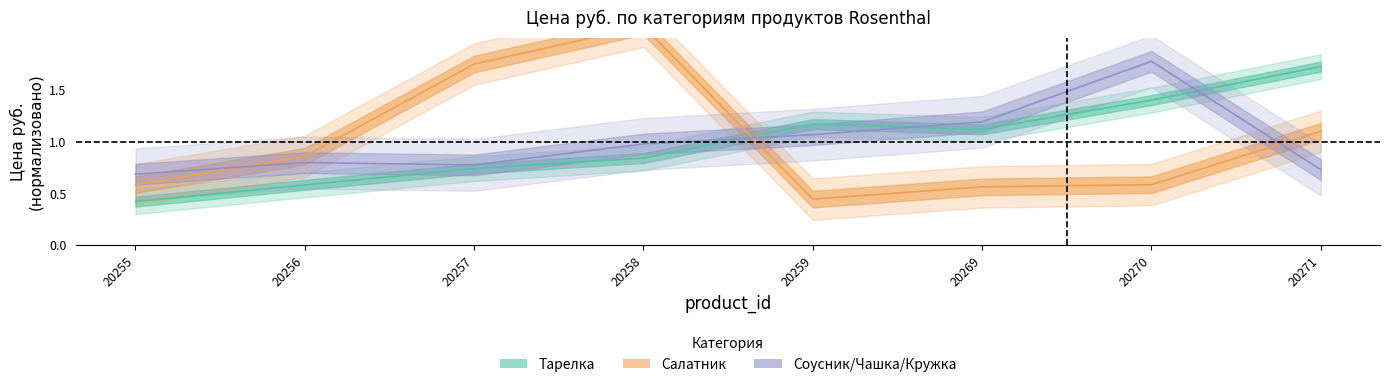

What is the approximate value of Тарелка at 20269?

1.1